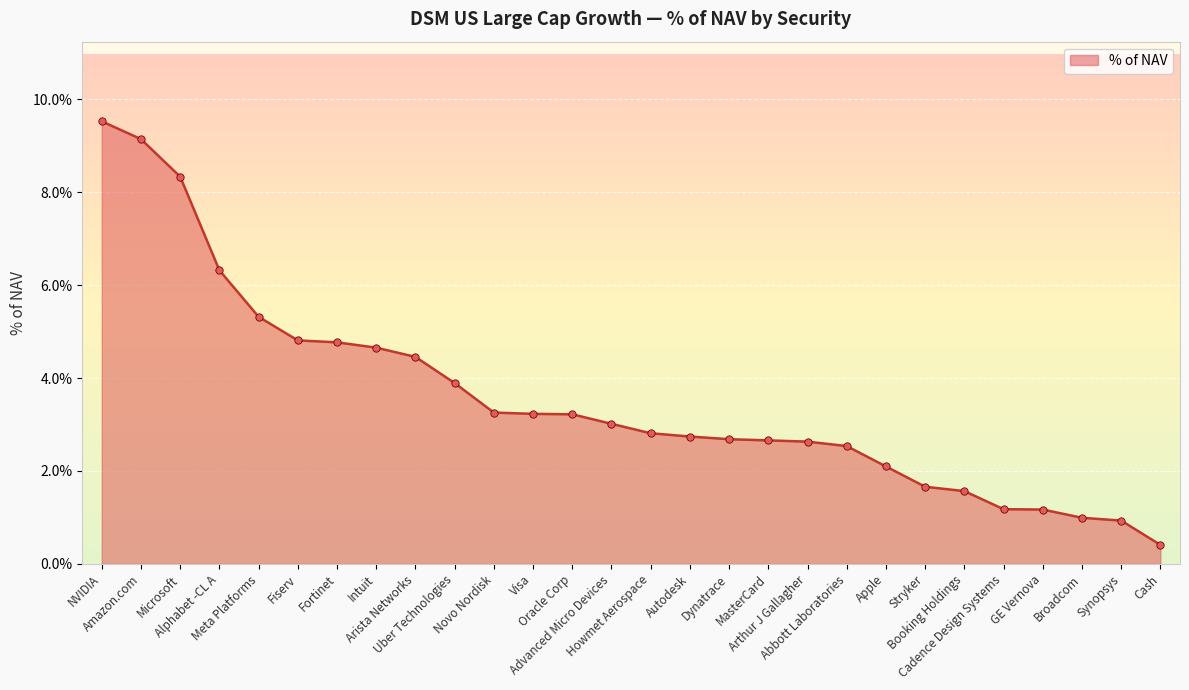

Between Visa and Synopsys, which is larger?

Visa